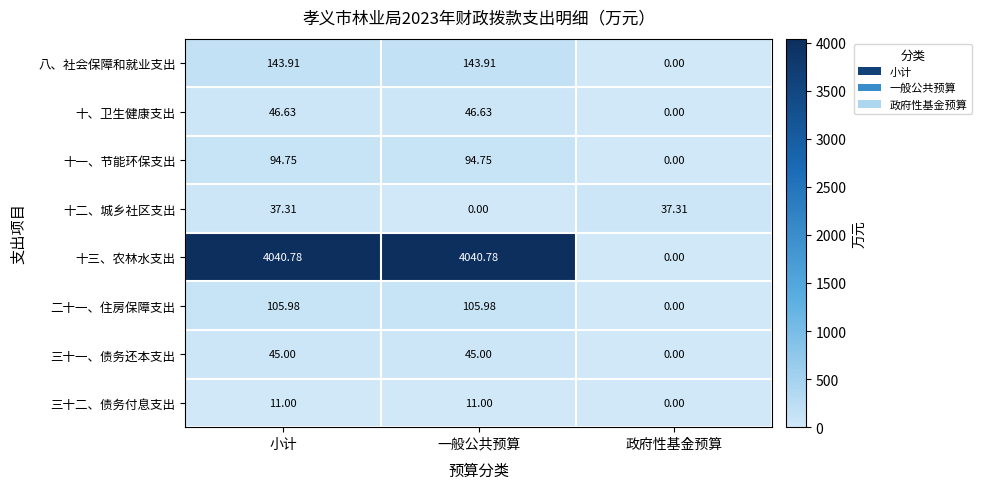

Where does the 十、卫生健康支出 series first go above 46?

小计